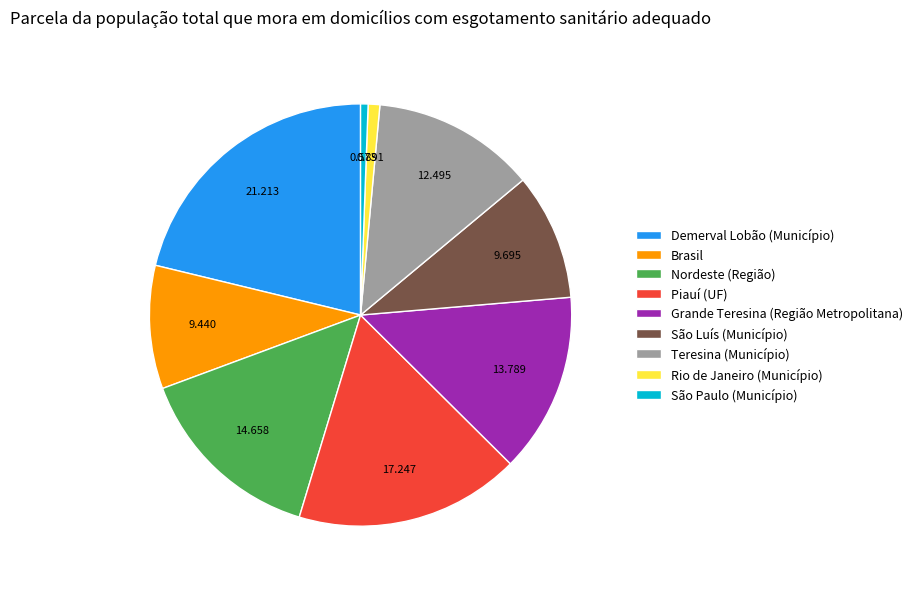

Count the number of slices in the pie.

9